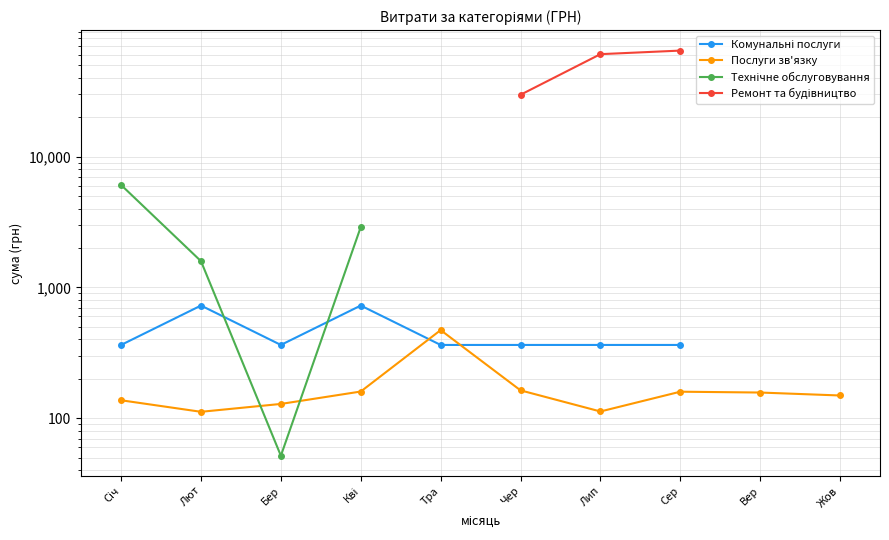

Which series changed the most between Січ and Сер?

Послуги зв'язку